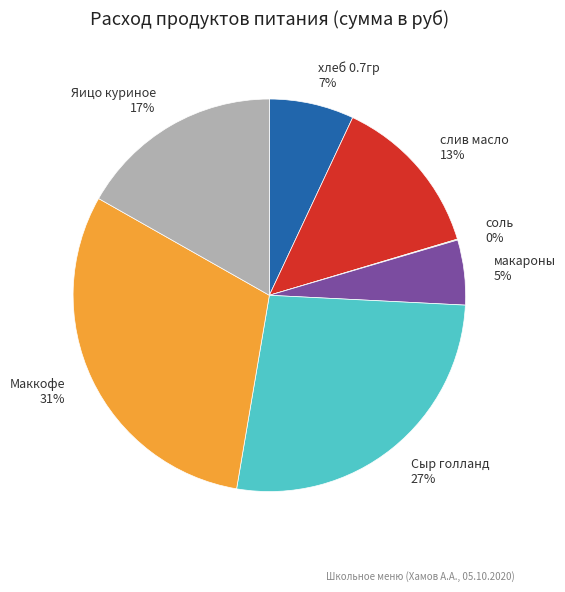

What is the ratio of the value at Маккофе 31% to the value at Яицо куриное 17%?

1.8